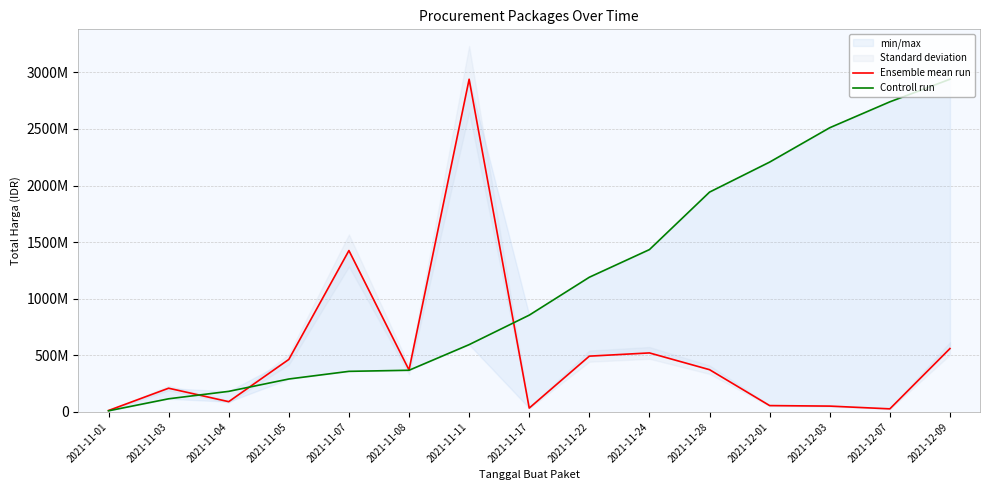

Which label corresponds to the largest value in the chart?

2021-11-11